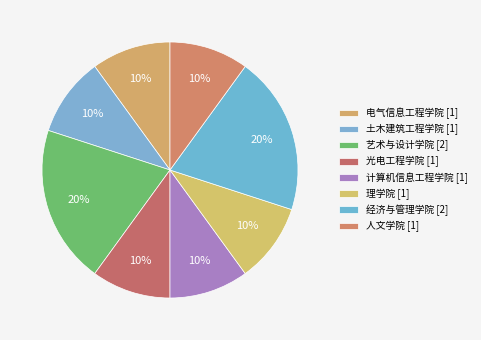

How many segments does this pie chart have?

8